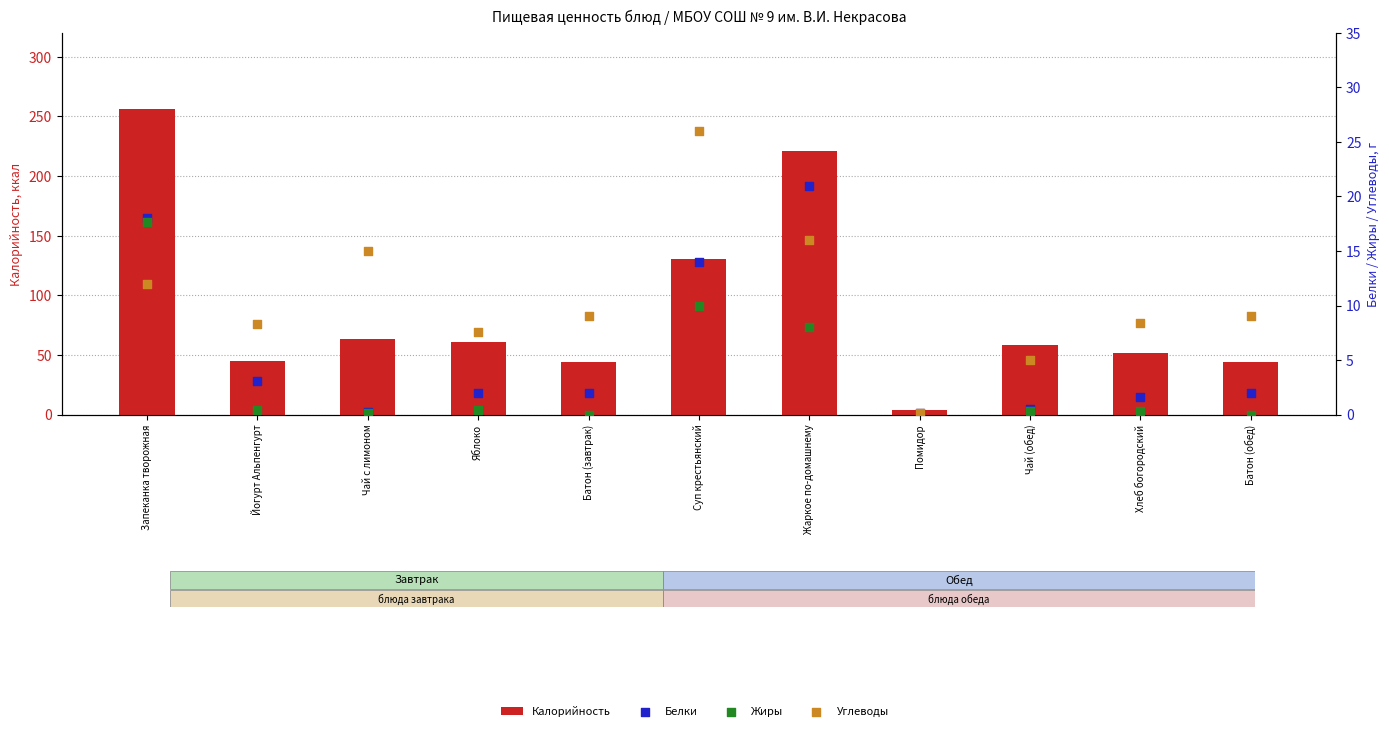

What is the total value across all series at Жаркое по-домашнему?

266.0